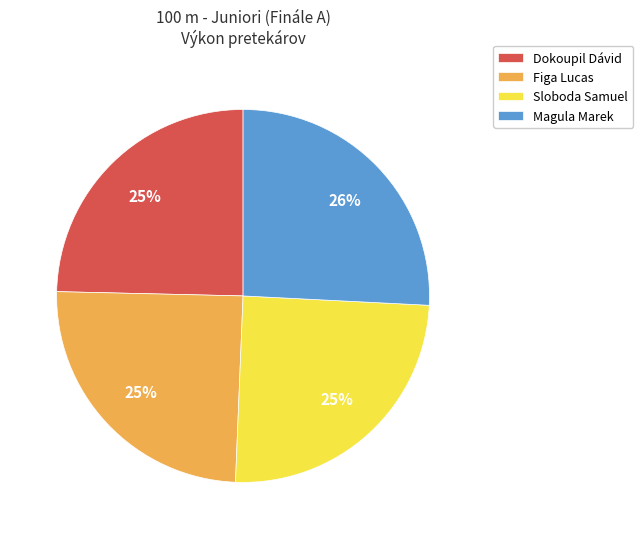

What percentage is the Magula Marek slice, to the nearest percent?

26%